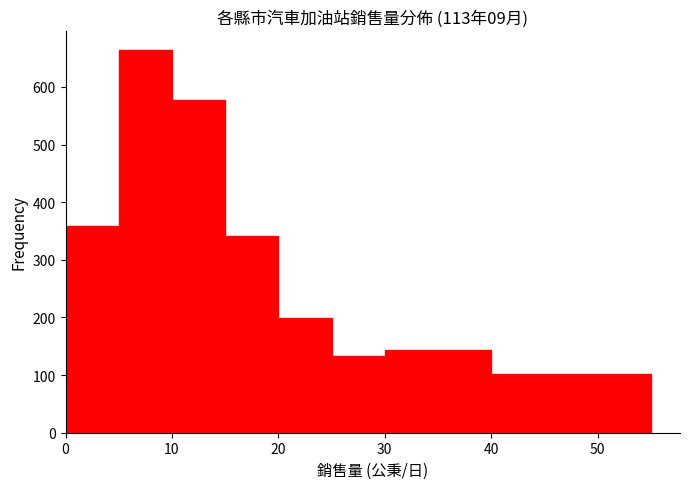

How tall is the bar that spans 40 to 55 on the x-axis? The values are not printed on the chart, so give them approximately, as read against the axis.

100